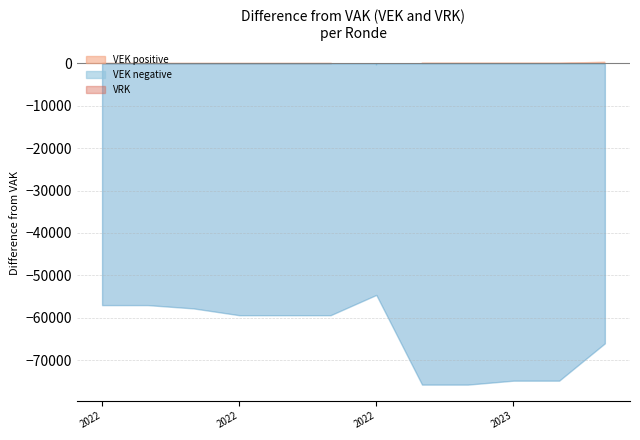

What is the value of the 5th point from the left?

-59412